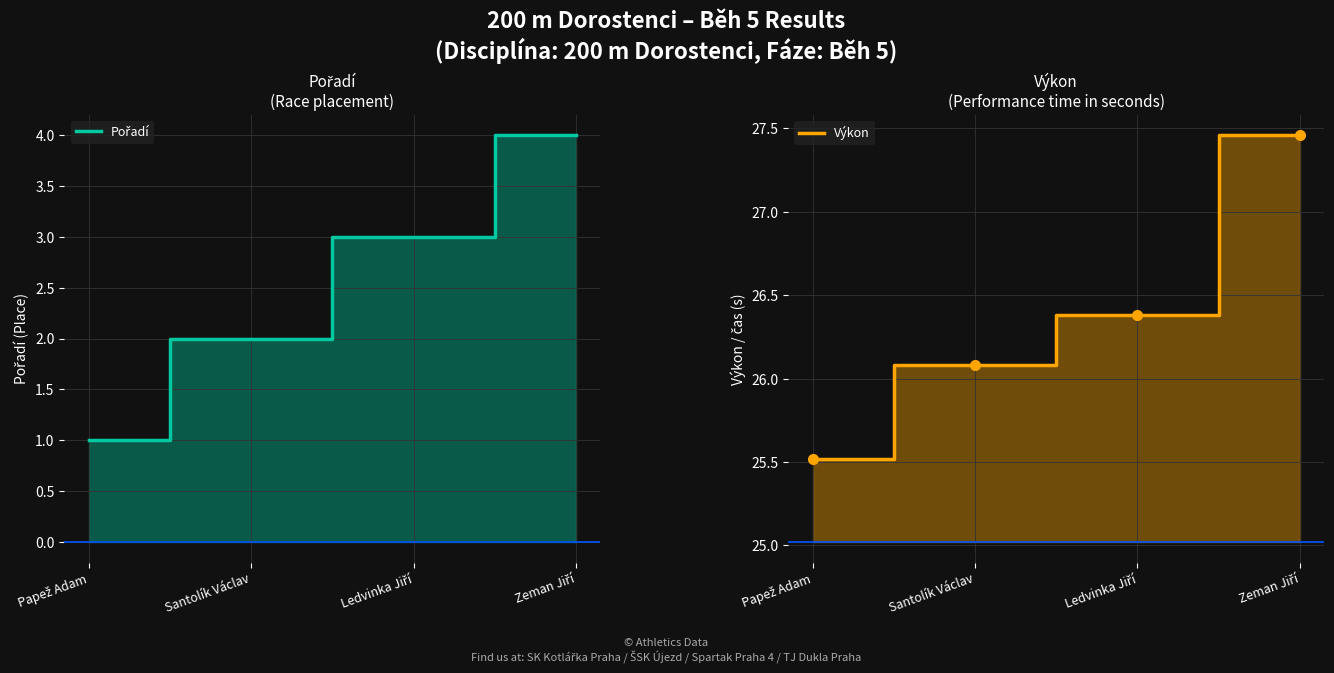

What is the approximate value of Výkon at Papež Adam?

25.5